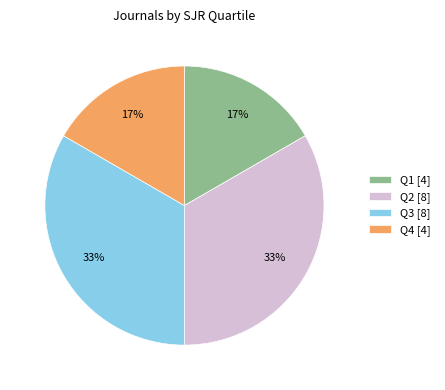

Is there a majority slice in this chart?

No